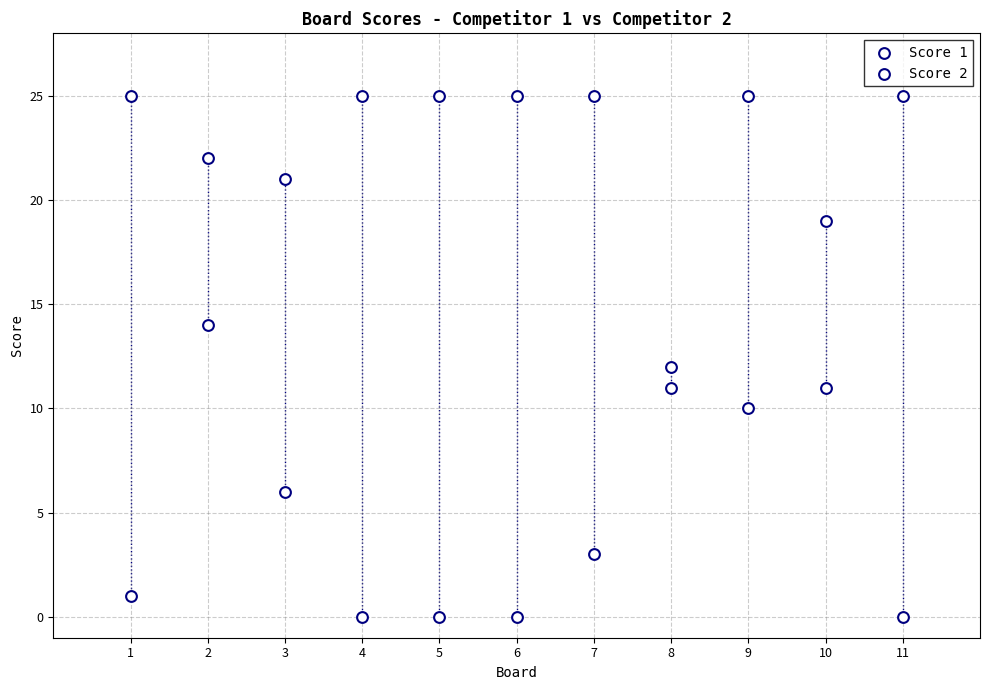

How many data points are displayed?

22